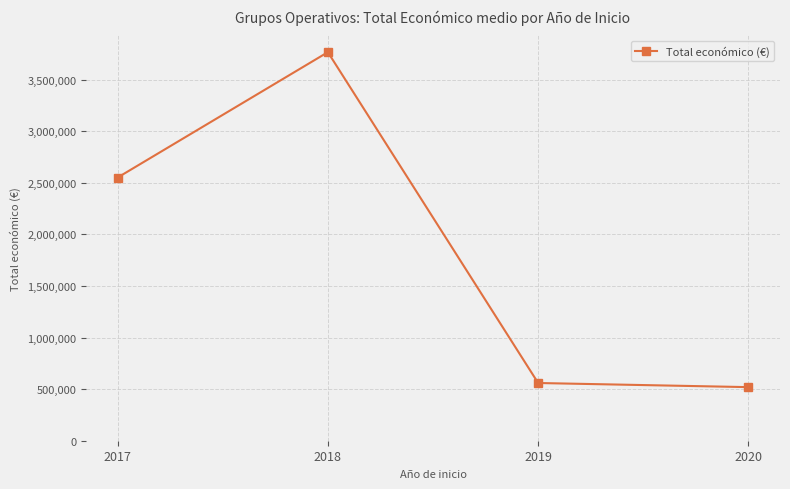

Rank the categories by value from lowest to highest.

2020, 2019, 2017, 2018